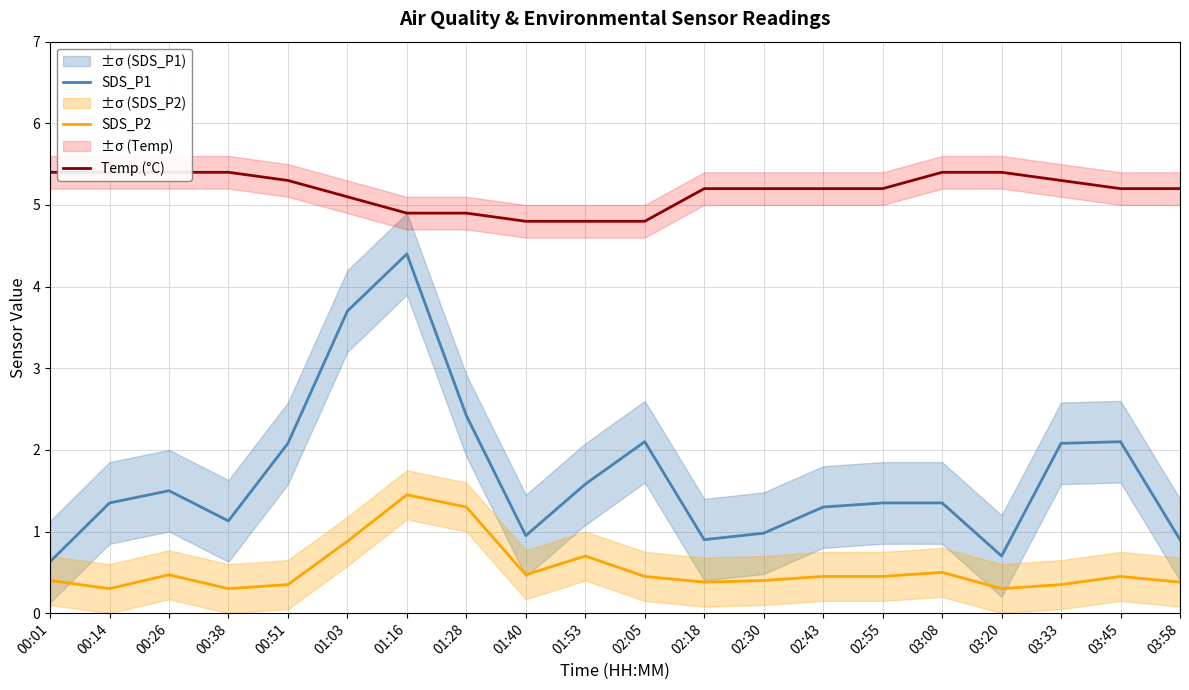

What is the label of the 9th point from the left?

01:40